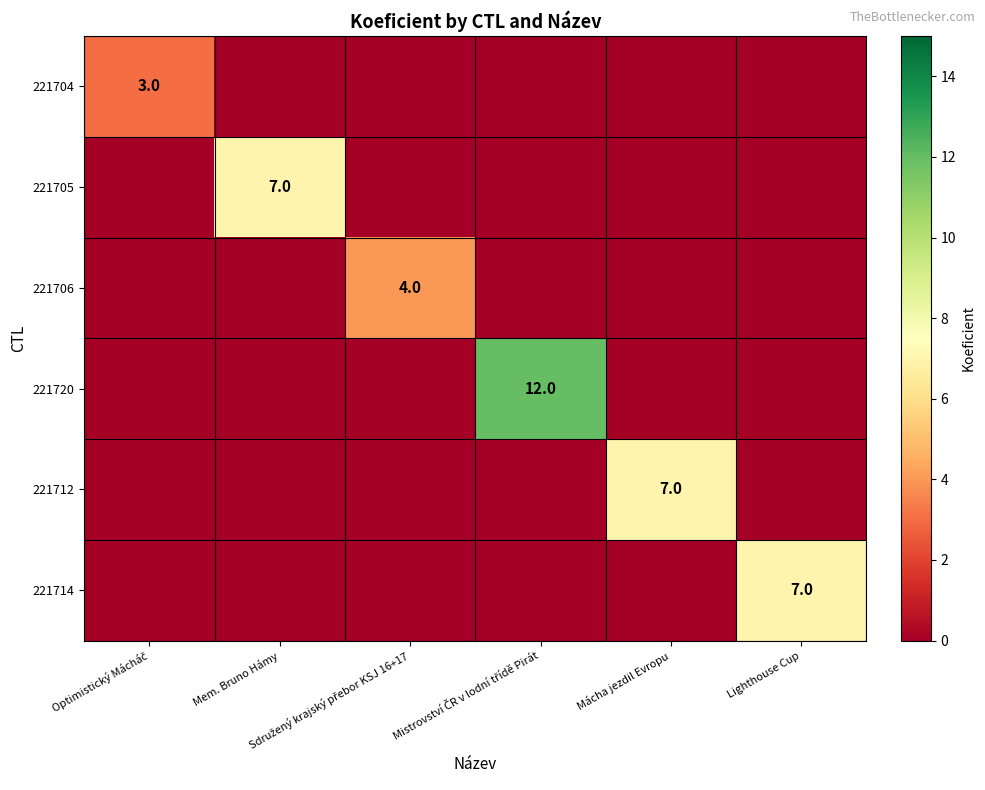

The 221706 series shows 0 at Mistrovství ČR v lodní třídě Pirát. True or false?

True